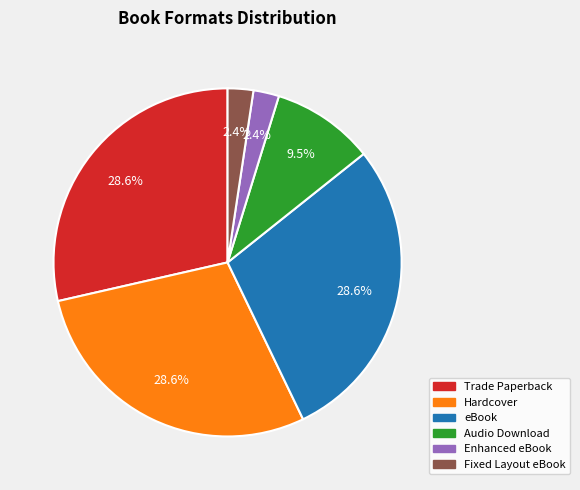

Which has a higher value, Trade Paperback or Audio Download?

Trade Paperback